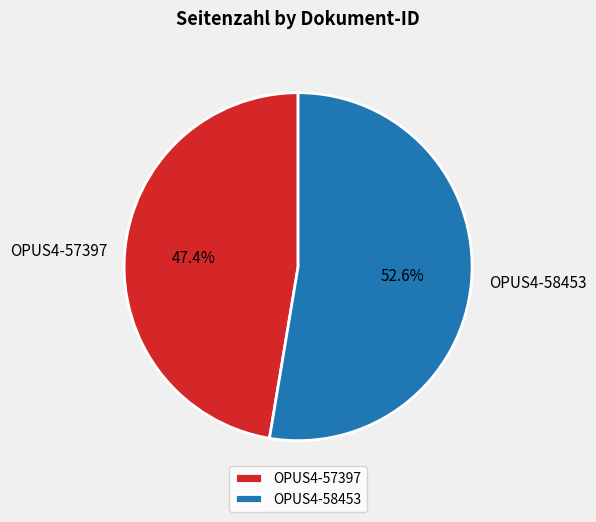

Rank the categories by value from lowest to highest.

OPUS4-57397, OPUS4-58453